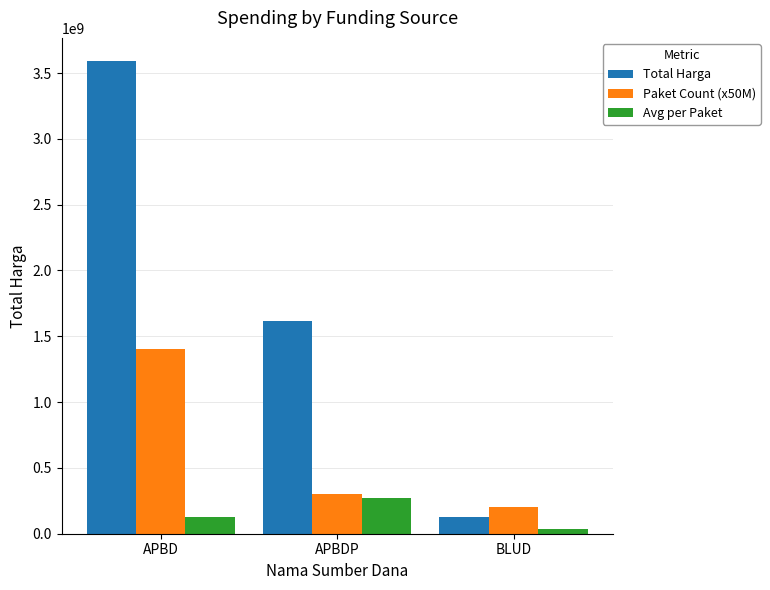

Which series has the largest range (max minus min)?

Total Harga